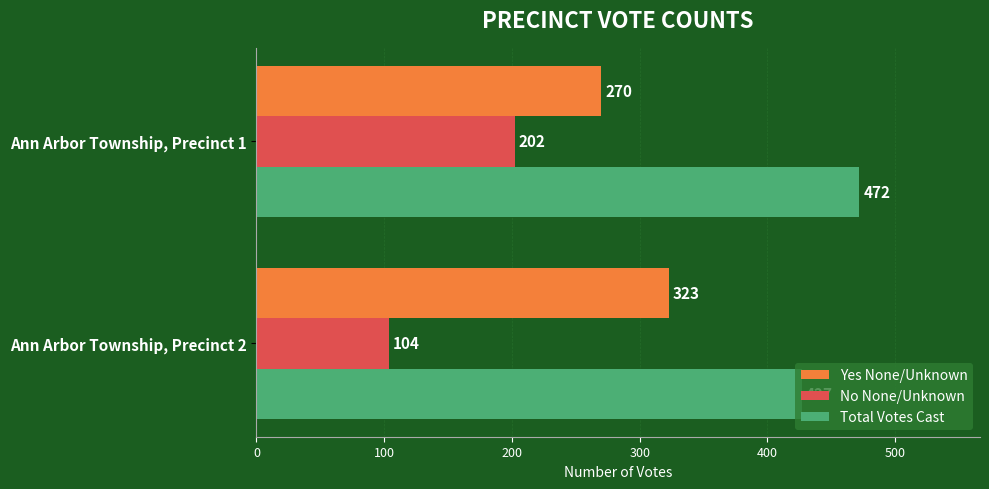

How many data points in No None/Unknown are less than 202?

1